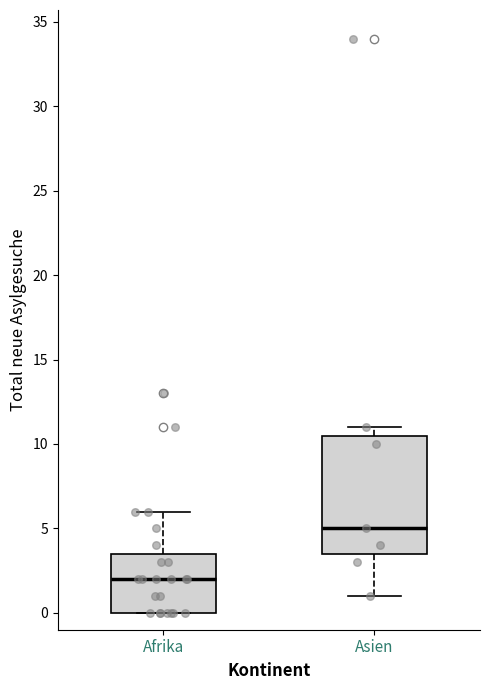

Reading left to right, read every box against the y-axis: the position of its median line, the range the box covers, and the ends of its whiskers. The values are not printed on the chart, so give them approximately, as read against the axis.

Afrika: median 2.0, box 0.0 to 3.5, whiskers 0.0 to 6.0
Asien: median 5.0, box 3.5 to 10.5, whiskers 1.0 to 11.0